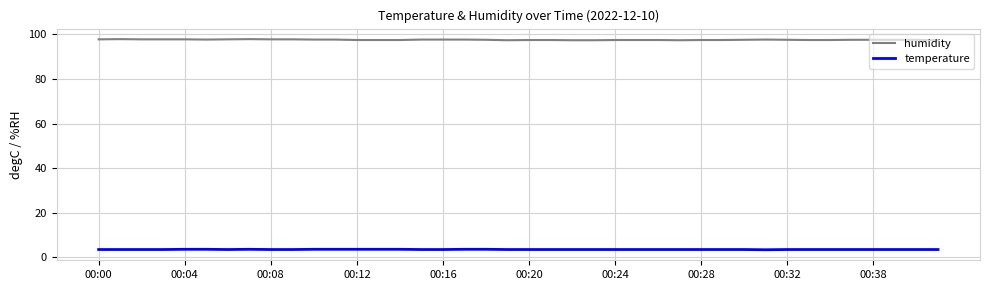

Rank the series by their maximum value, from highest to lowest.

humidity, temperature